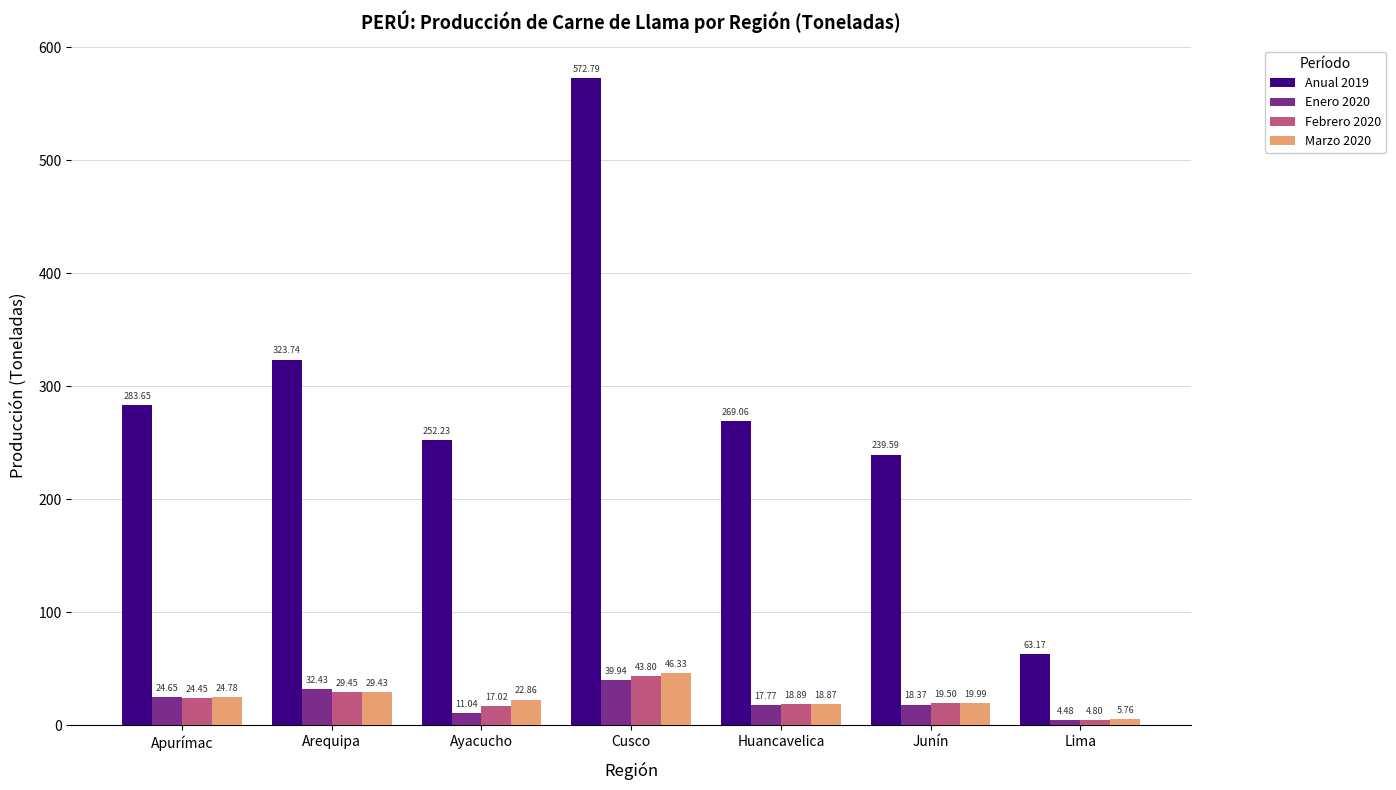

At which category does the chart reach its minimum across all series?

Lima